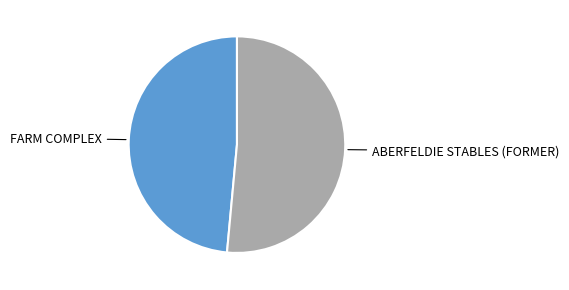

Does any single category account for the majority?

Yes